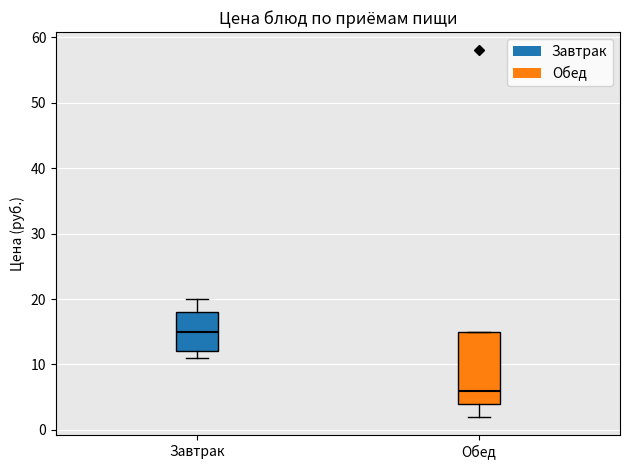

Reading left to right, transcribe this box plot: for each box, give where its median line is, the range the box spans, and where its two whiskers end, as read against the y-axis. The values are not printed on the chart, so give them approximately, as read against the axis.

Завтрак: median 15, box 12 to 18, whiskers 11 to 20
Обед: median 6, box 4 to 15, whiskers 2 to 15